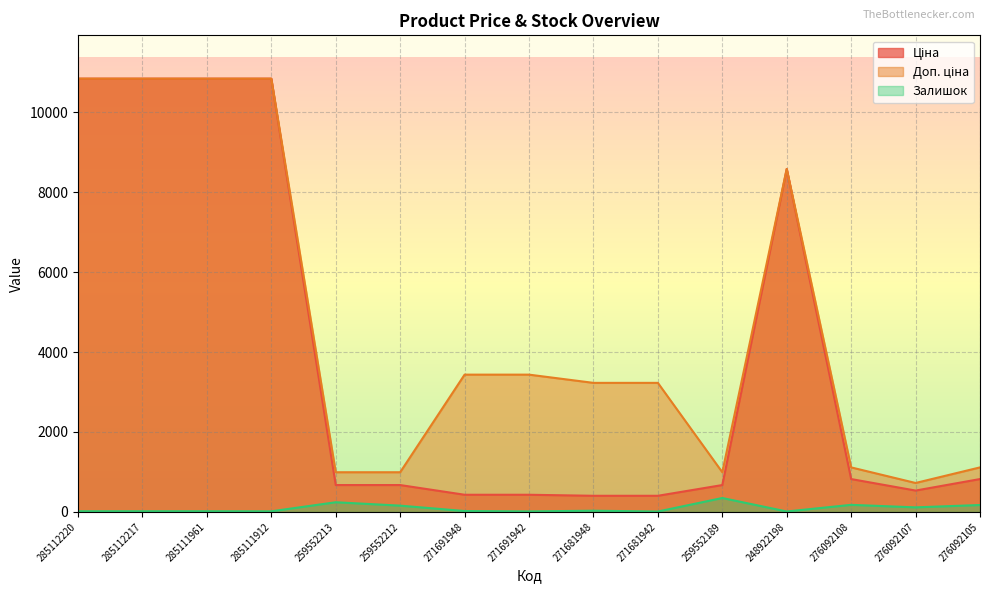

What is the label of the 2nd point from the right?

276092107